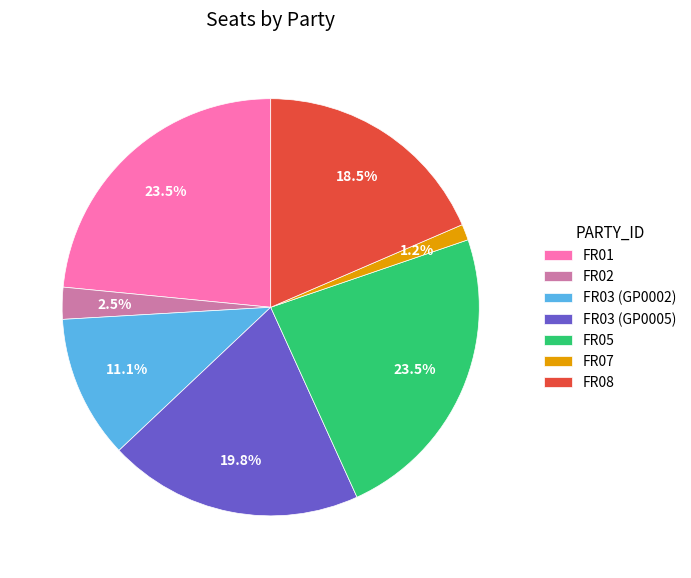

Which has a higher value, FR03 (GP0002) or FR05?

FR05